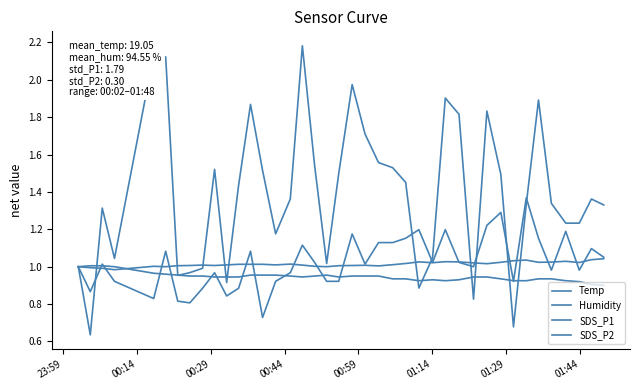

Is this an area chart (filled region under the line)?

No